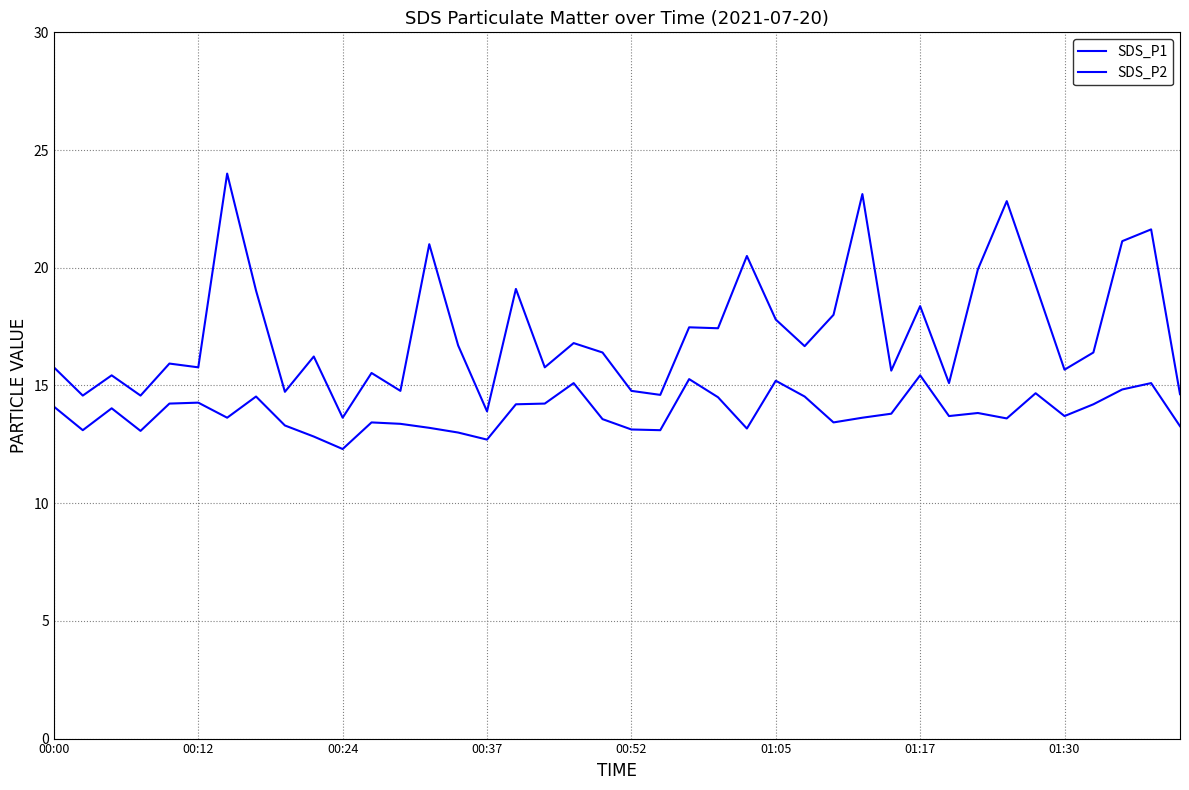

Is this an area chart (filled region under the line)?

No